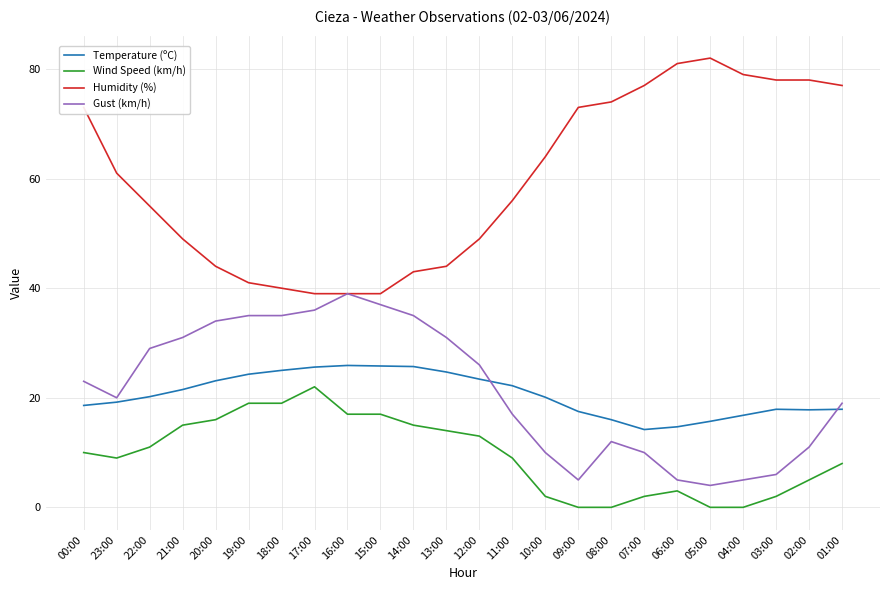

Rank the series by their maximum value, from highest to lowest.

Humidity (%), Gust (km/h), Temperature (ºC), Wind Speed (km/h)